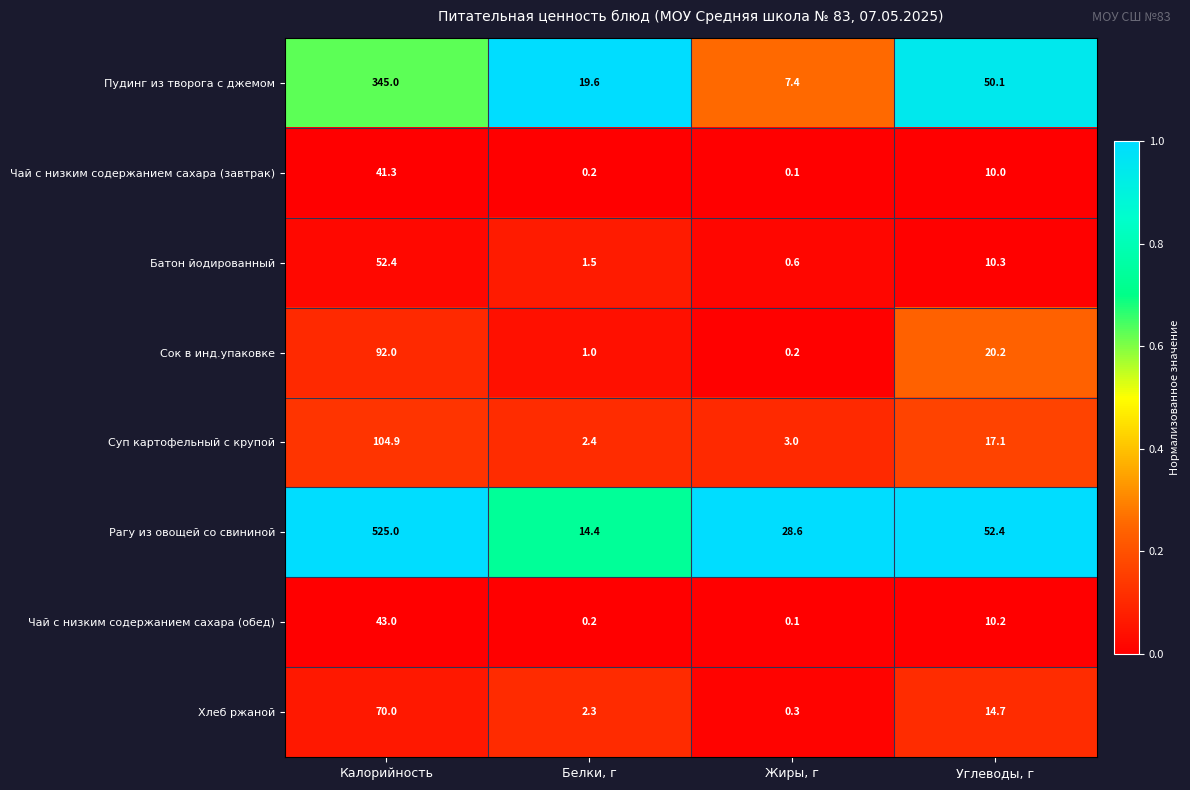

True or false: Суп картофельный с крупой has a value of 25.9 at Калорийность.

False